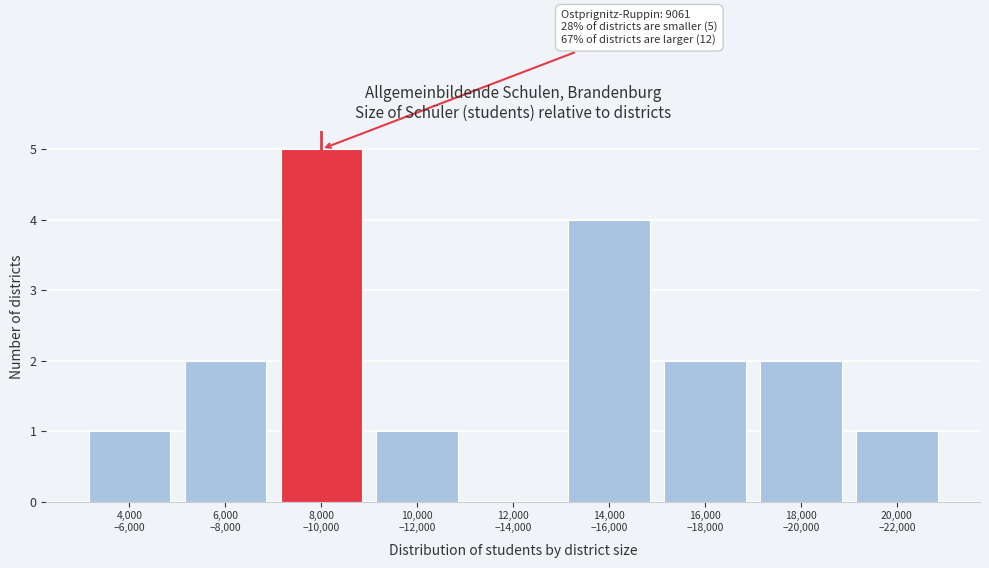

What is the sum of all values?

18